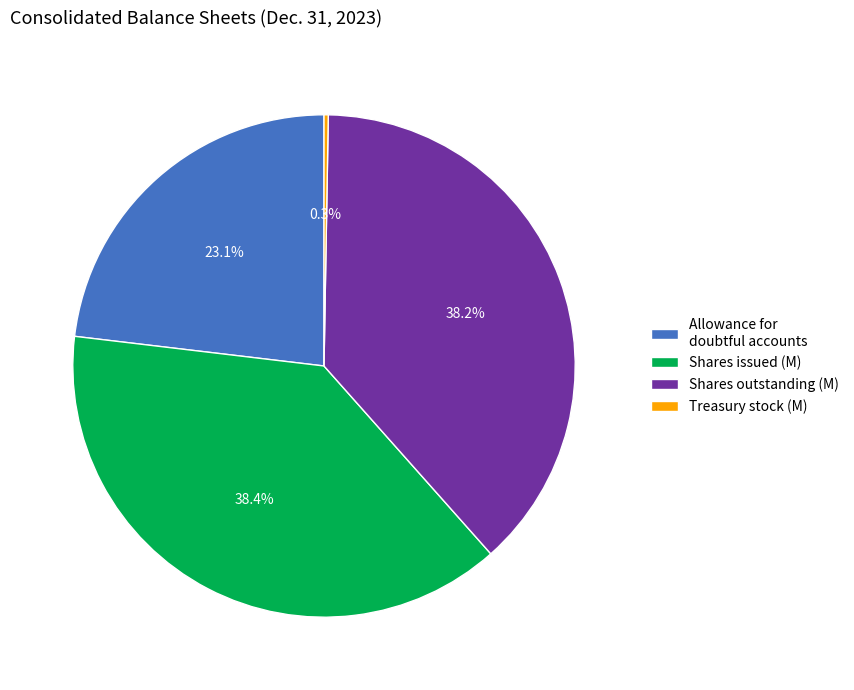

Between Allowance for doubtful accounts and Shares outstanding (M), which is larger?

Shares outstanding (M)